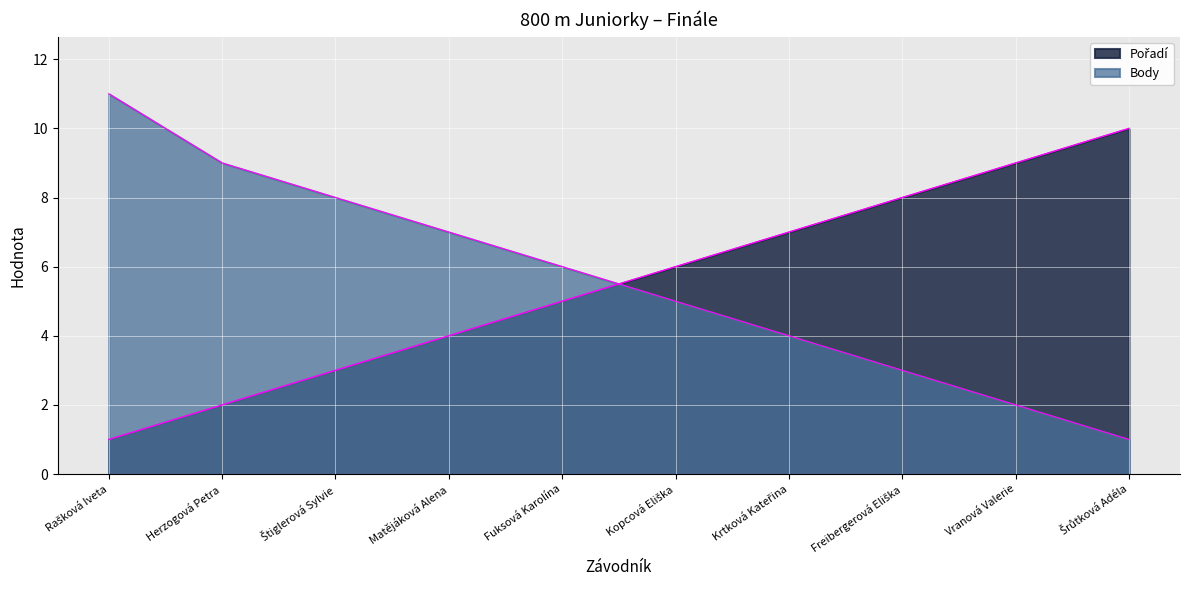

Which has a higher value, Štiglerová Sylvie or Šrůtková Adéla?

Šrůtková Adéla